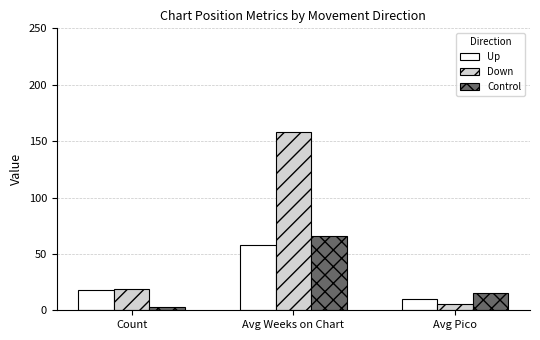

What is the difference between the highest and lowest values at Avg Weeks on Chart?

99.9